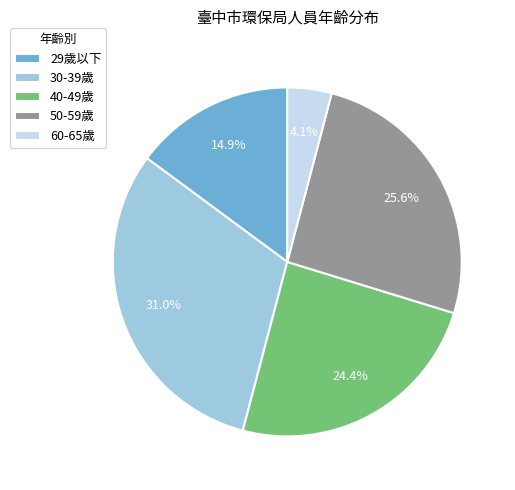

Is there a majority slice in this chart?

No